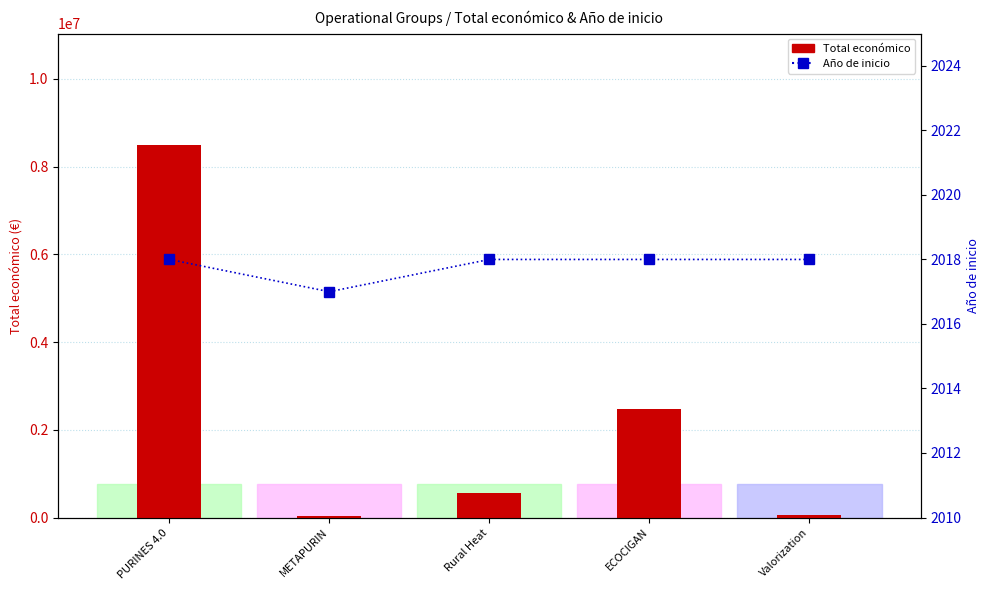

What position from the right is Valorization?

1